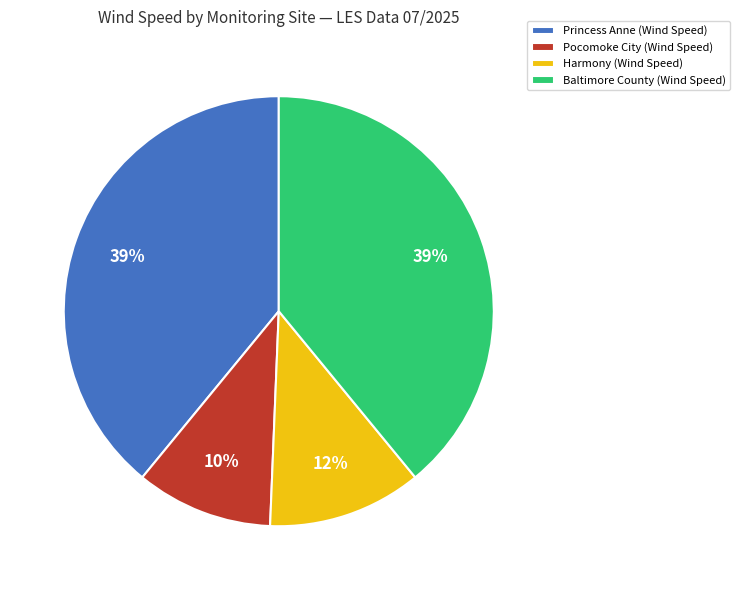

To the nearest percent, what is the difference between the largest and smallest slice percentages?

29%